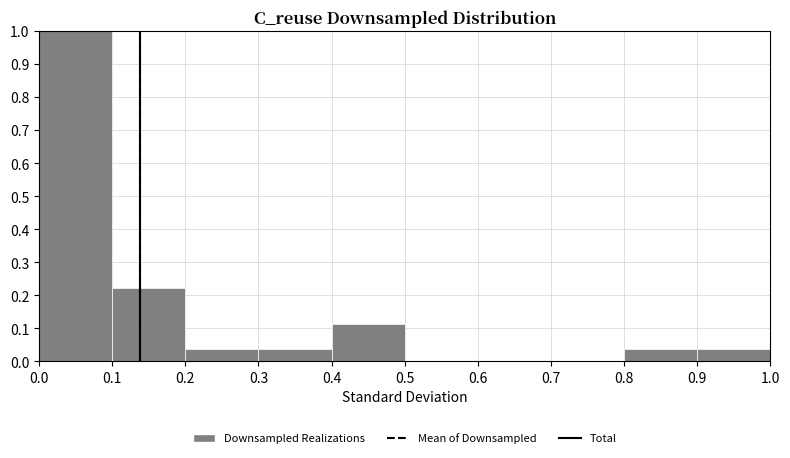

What is the height of the bar covering 0.0 to 0.1 on the x-axis? The values are not printed on the chart, so give them approximately, as read against the axis.

1.00